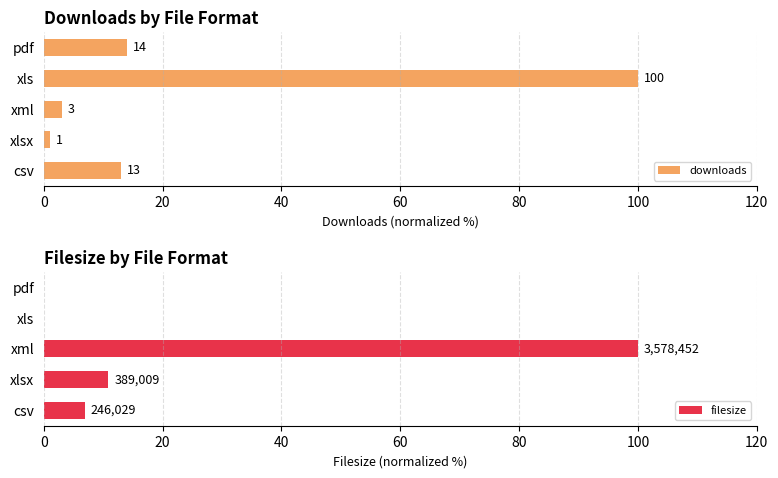

What is the maximum value for downloads?

100.0